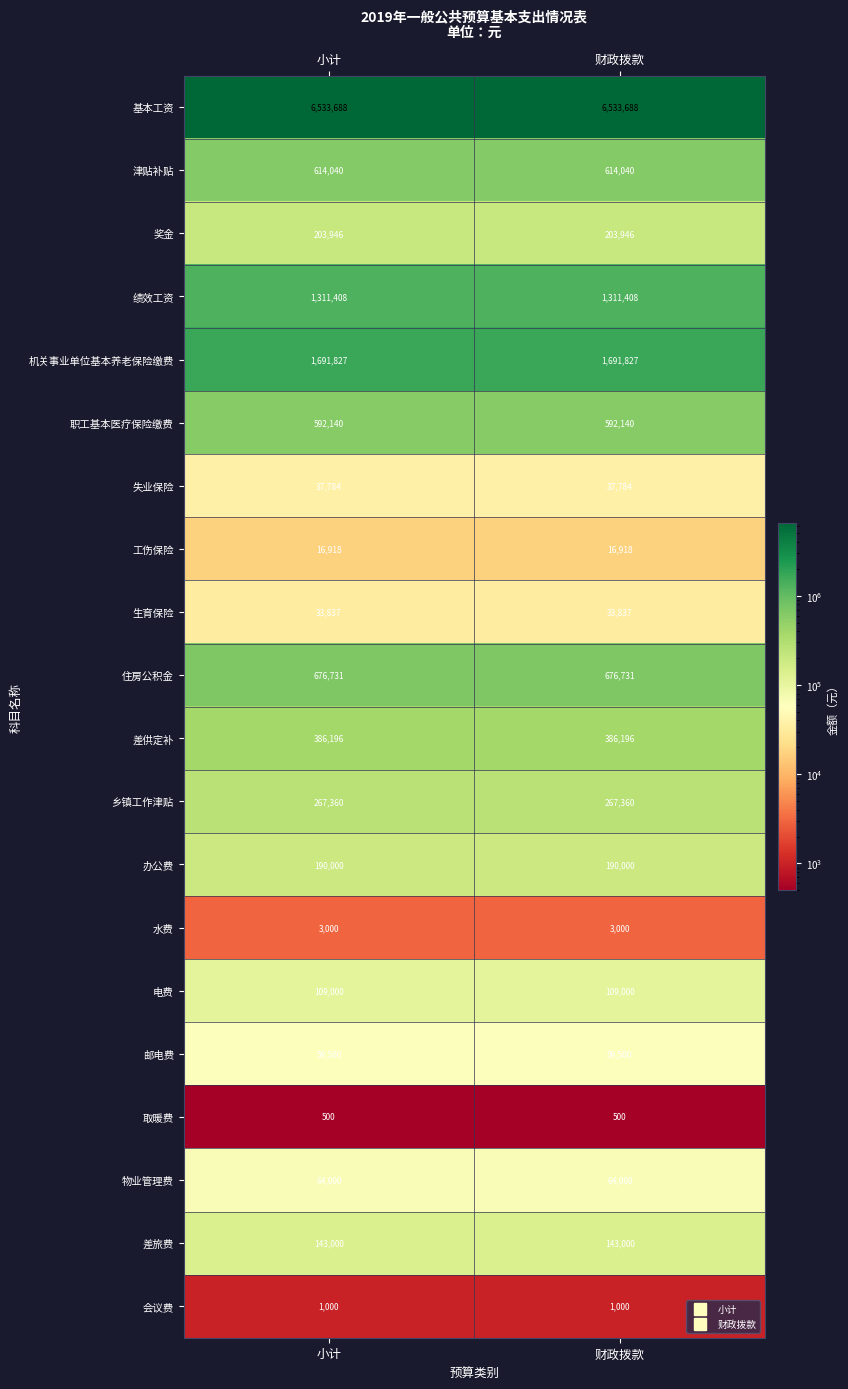

Is the value of 基本工资 at 财政拨款 greater than the value of 电费 at 财政拨款?

Yes